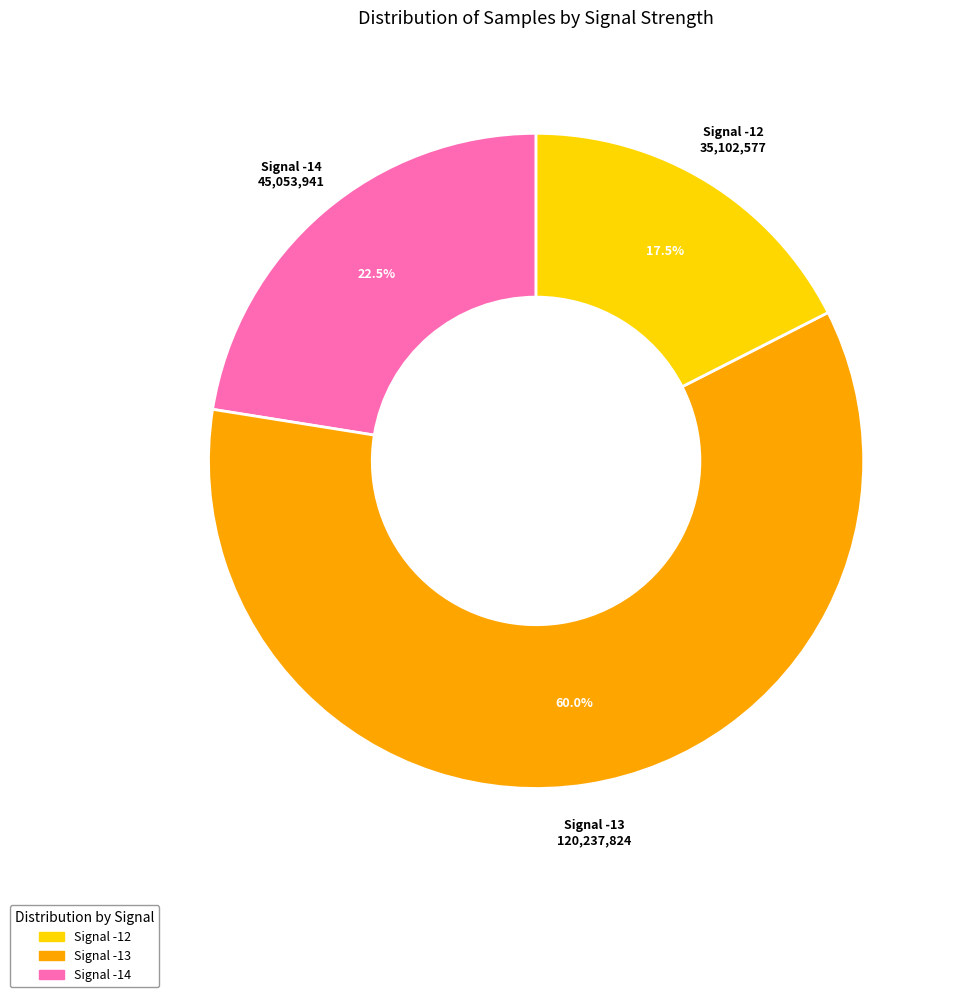

What portion of the pie excludes Signal -14?

77.5%